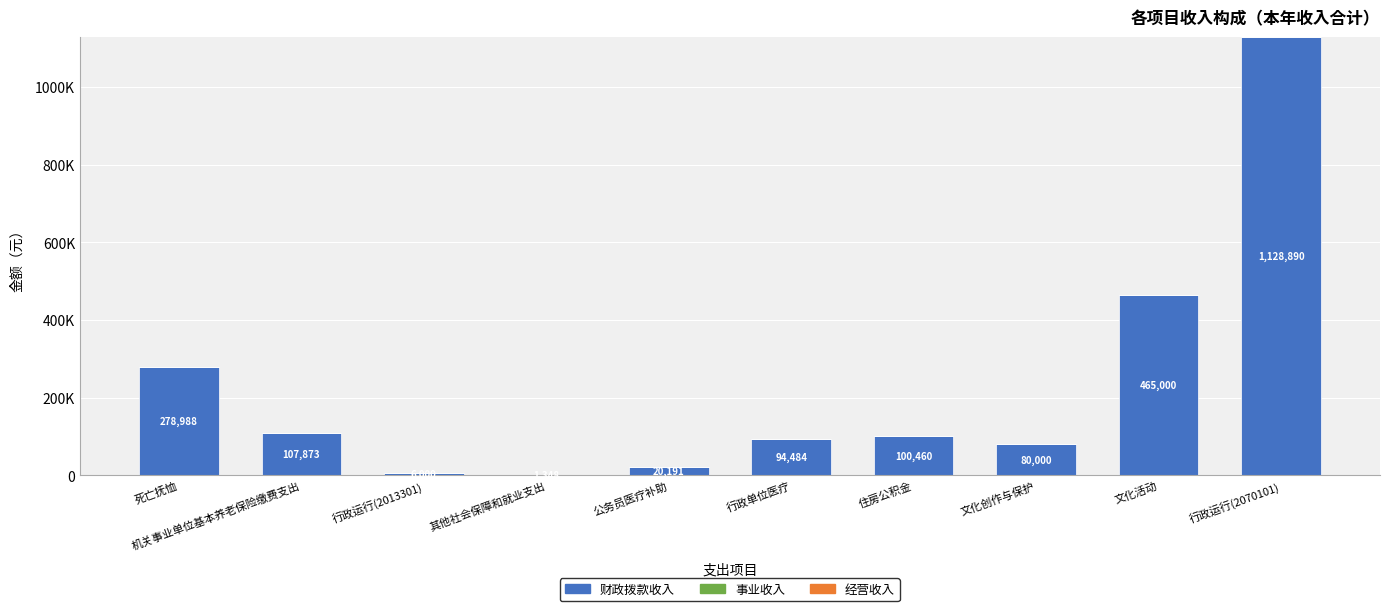

What is the label of the 8th bar from the right?

行政运行(2013301)